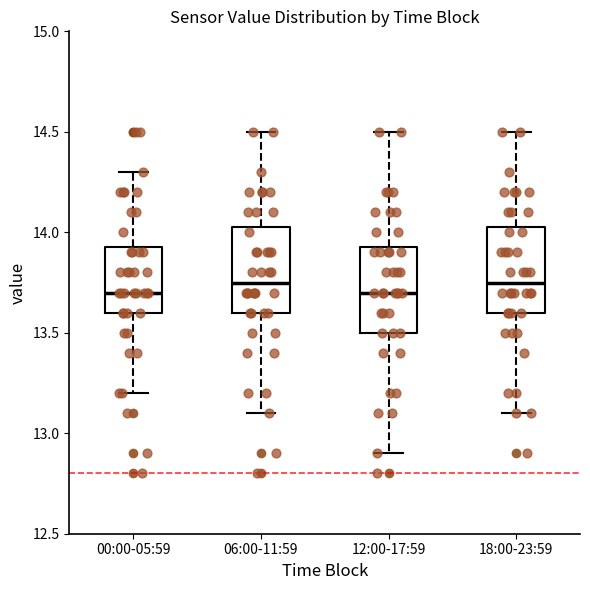

Where is the upper edge of the box for 00:00-05:59 on the y-axis? The values are not printed on the chart, so give them approximately, as read against the axis.

13.95